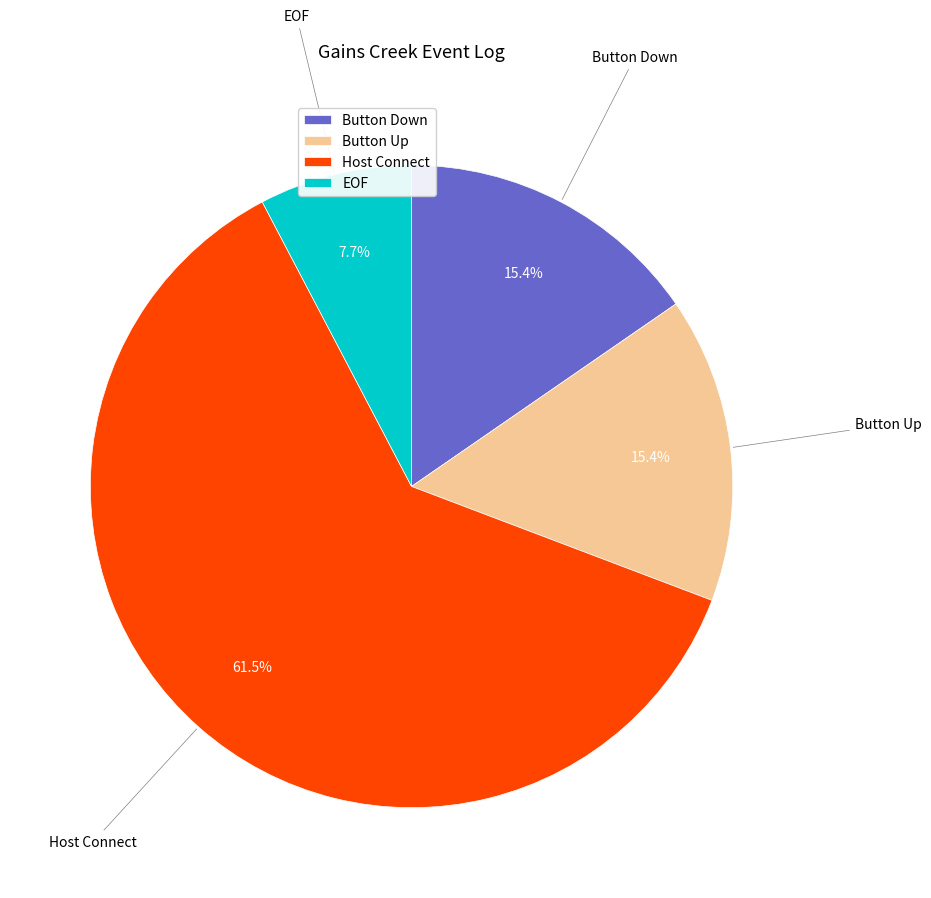

What percentage is NOT represented by EOF?

92.3%